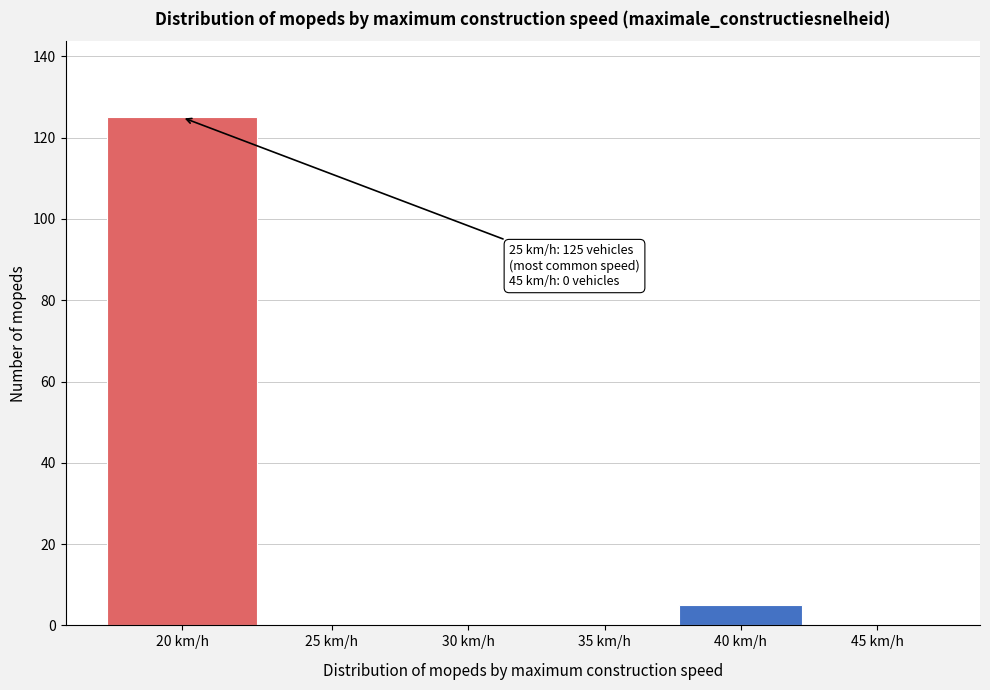

Reading right to left, what are all the values shown in this chart?

45 km/h=0	40 km/h=5	35 km/h=0	30 km/h=0	25 km/h=0	20 km/h=125